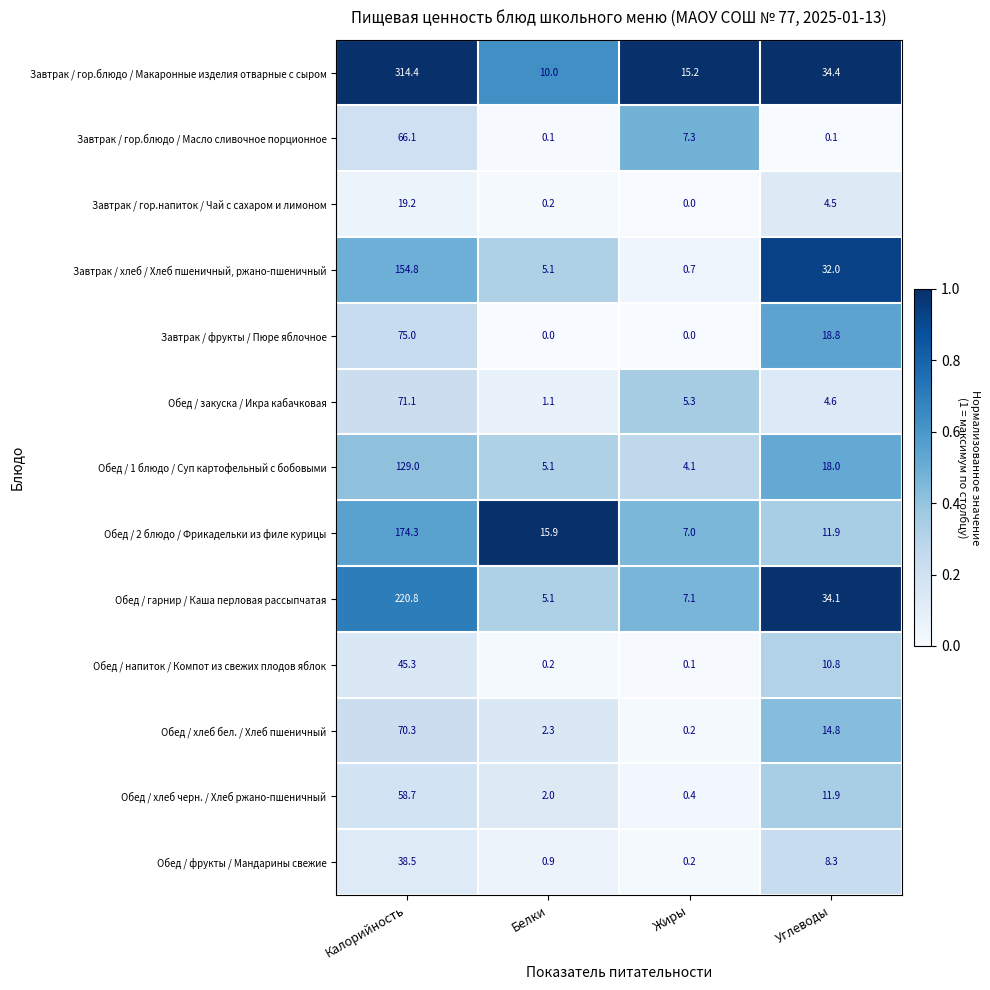

At which category is the sum across all series the highest?

Калорийность